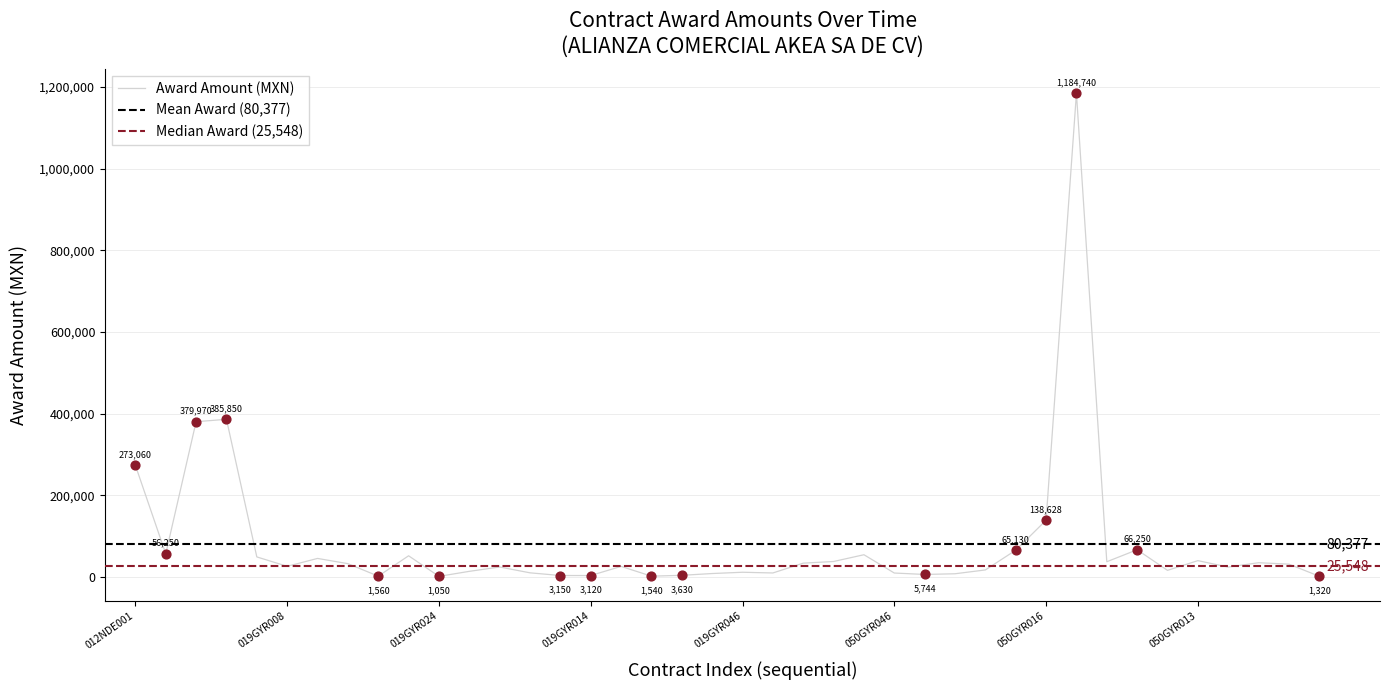

What is the change in value from AA-050GYR046-E148-2020 to AA-050GYR016-E26-2021?

+121828.0